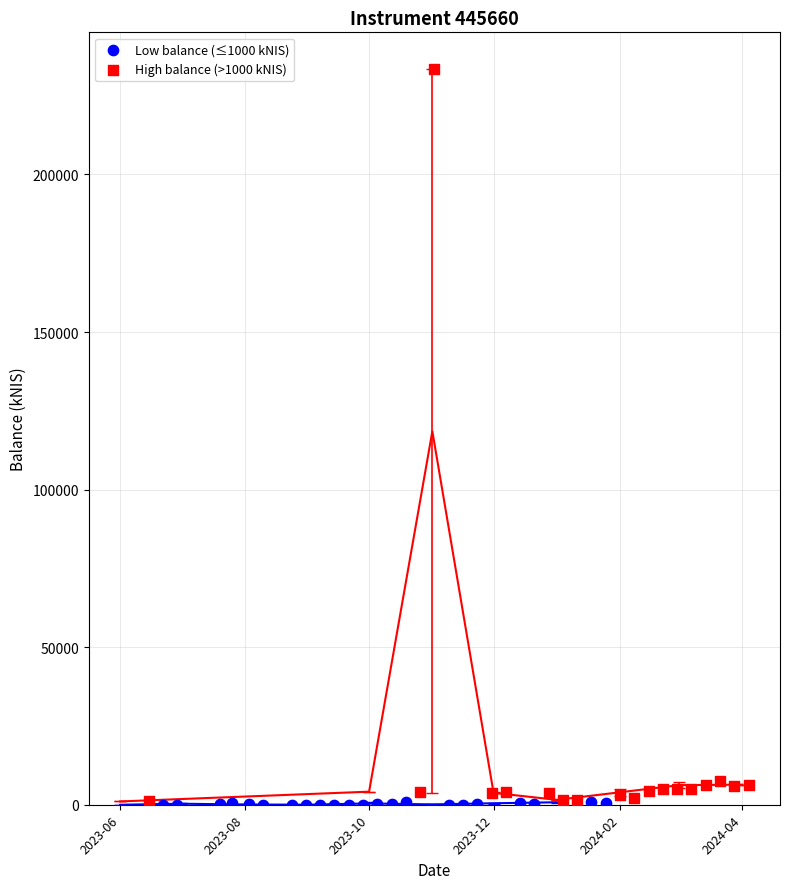

Which series has the largest Y range (max minus min)?

High balance (>1000 kNIS)